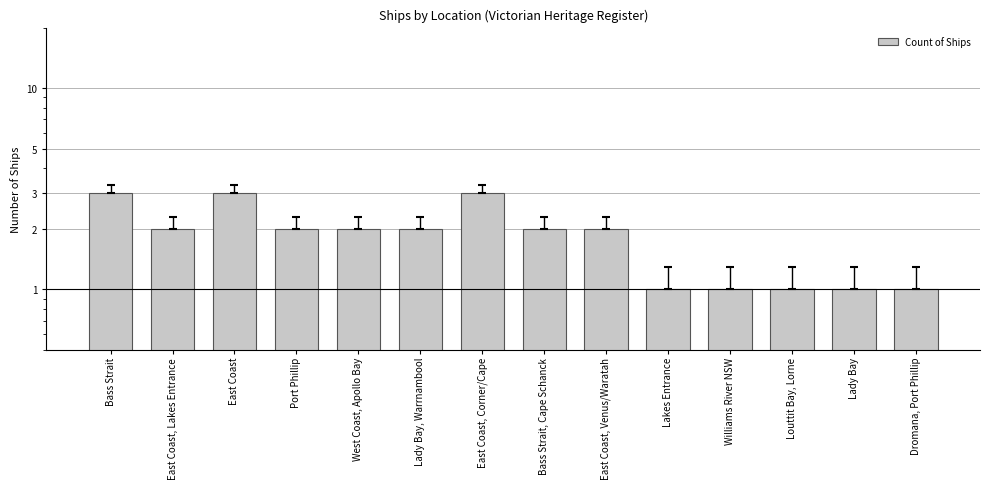

At which category does the chart reach its peak across all series?

Bass Strait